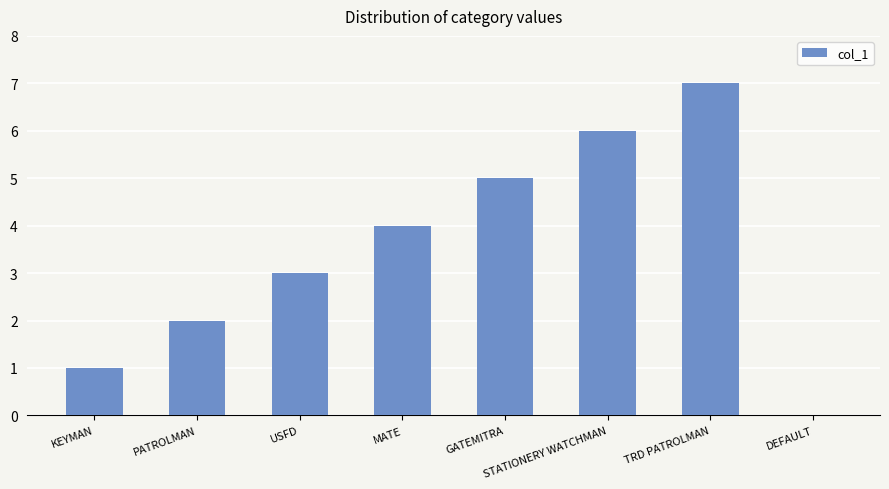

What is the maximum value shown in the chart?

7